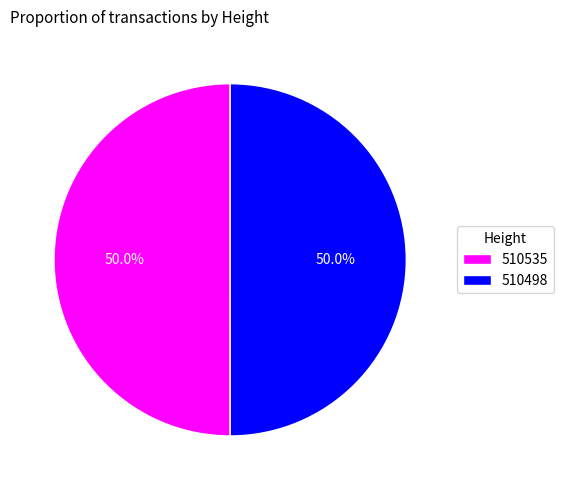

What is the ratio of the value at 510498 to the value at 510535?

1.0